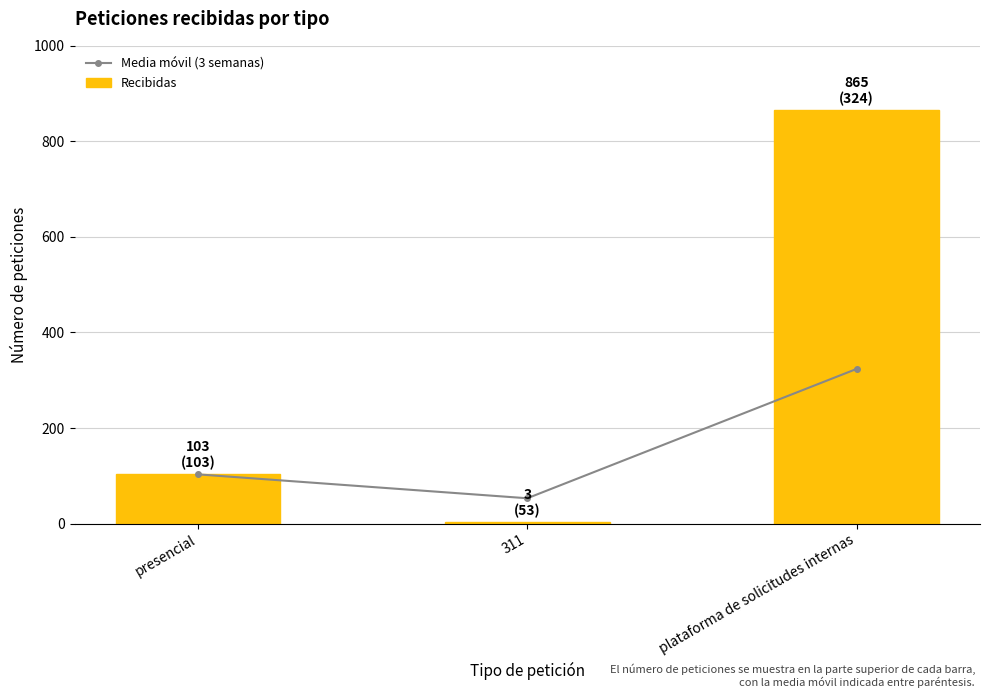

What is the value of the Media móvil (3 semanas) bar at the 2nd from the left?

53.0